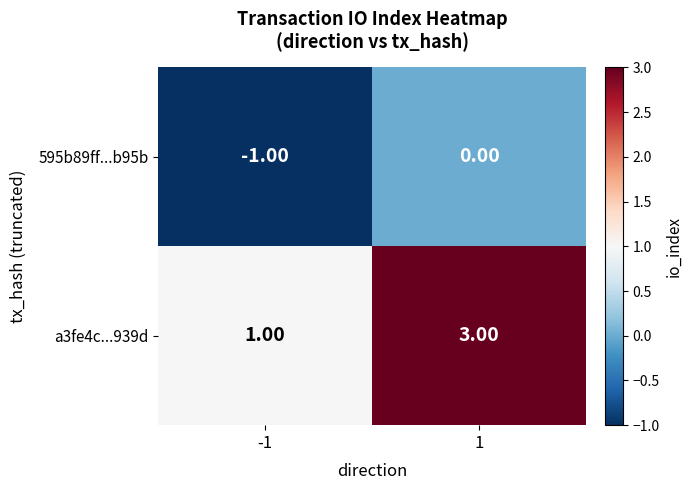

Rank the series by their average value, from lowest to highest.

595b89ff...b95b, a3fe4c...939d